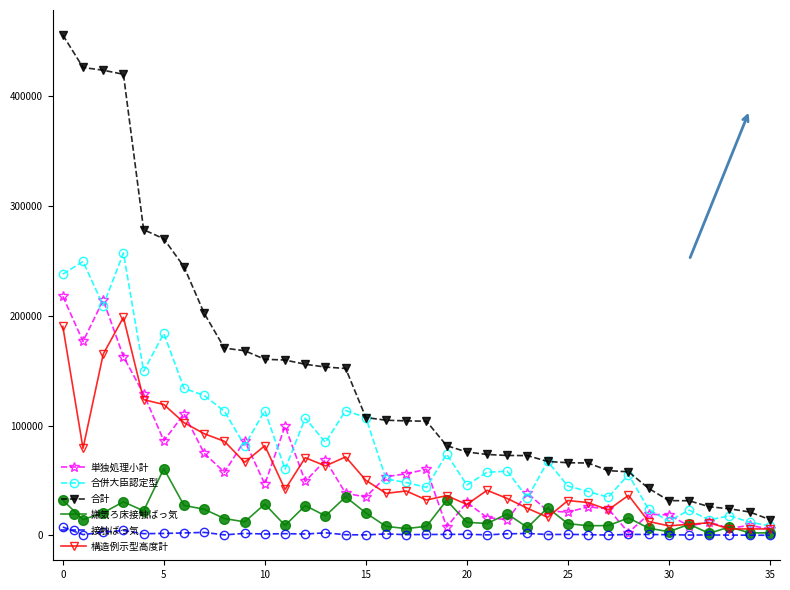

What is the greatest value displayed?

455807